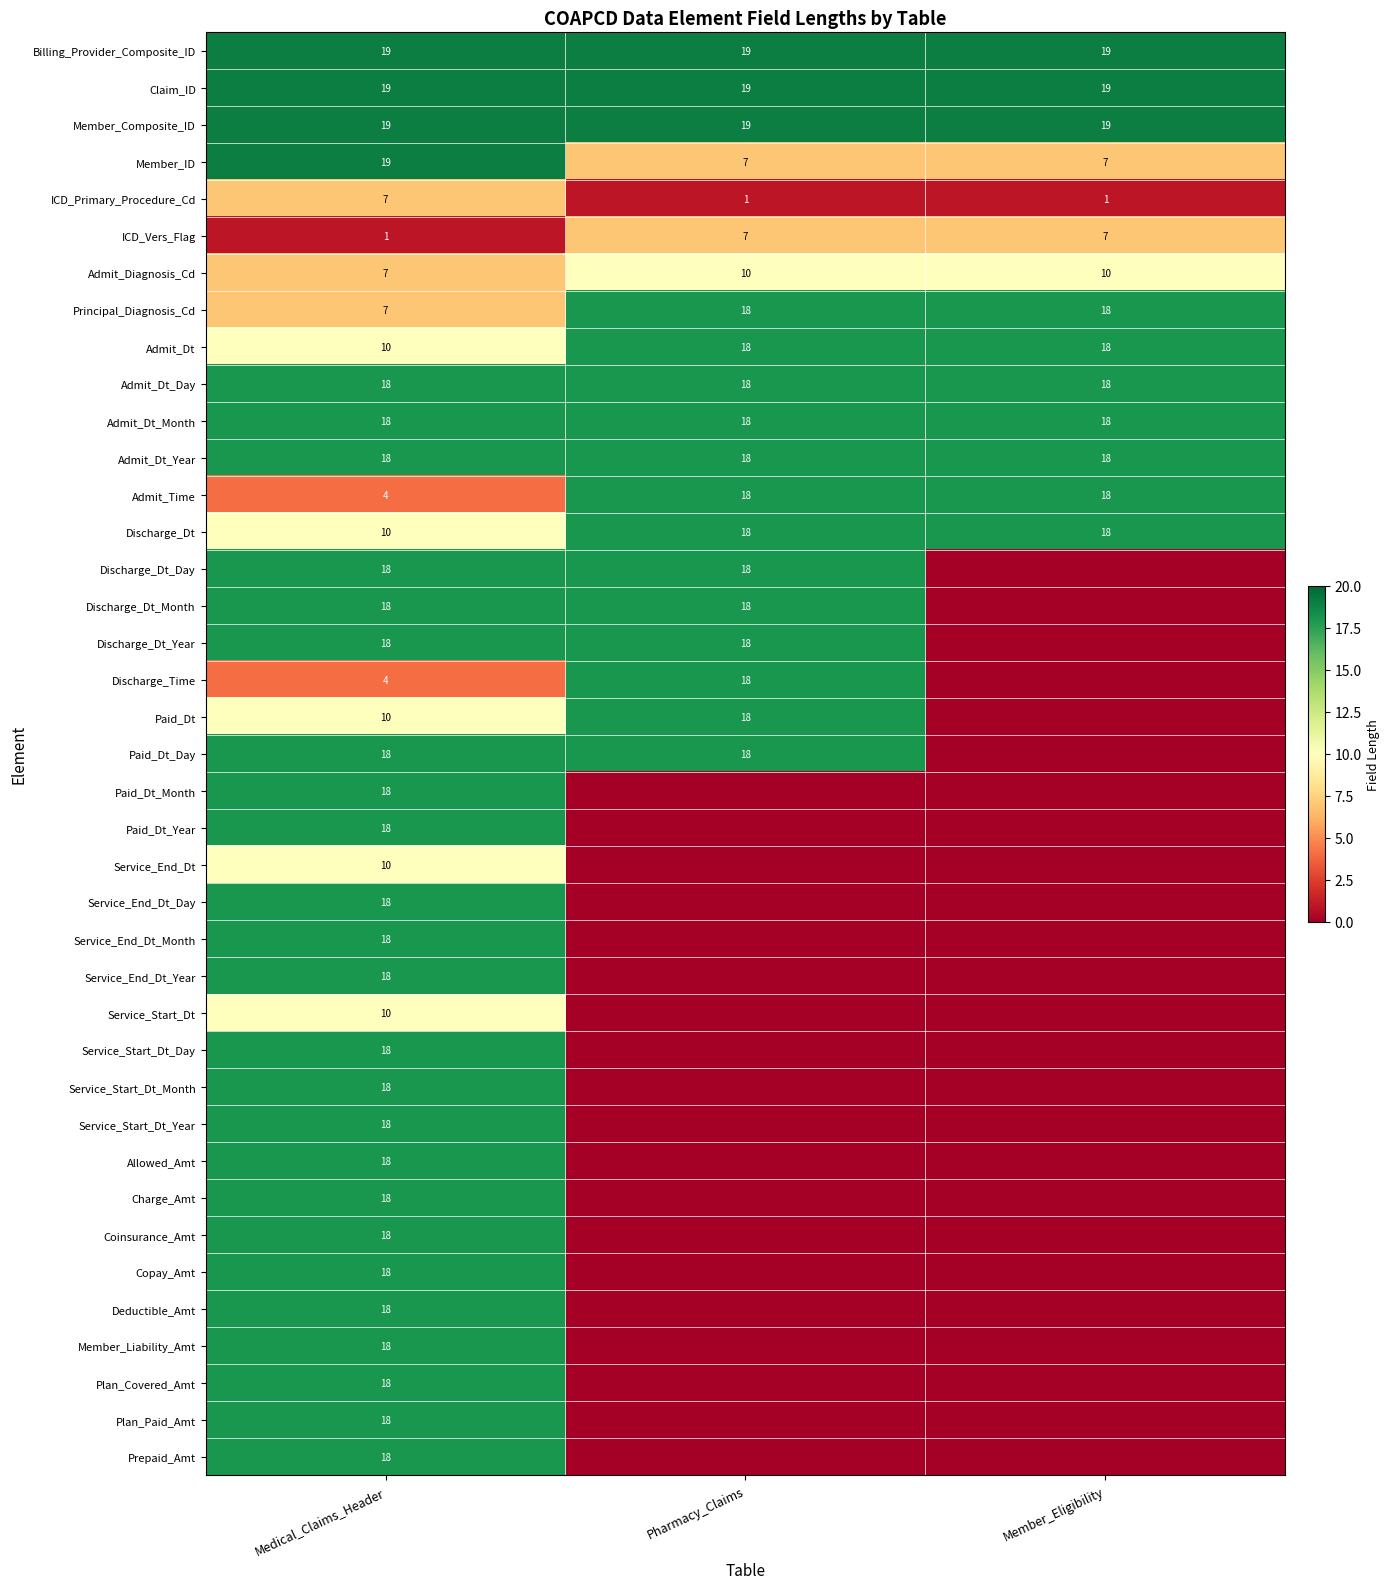

What is the sum of all Admit_Dt_Month values?

54